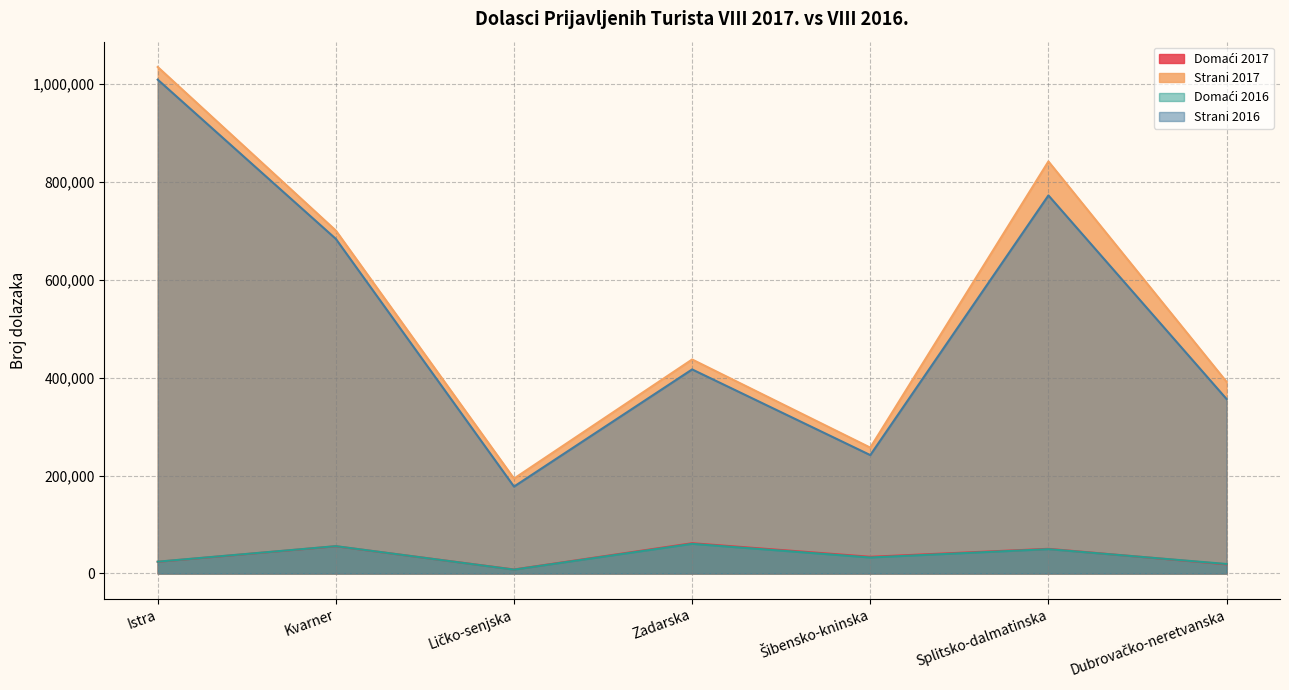

Between Istra and Kvarner, which is larger?

Kvarner